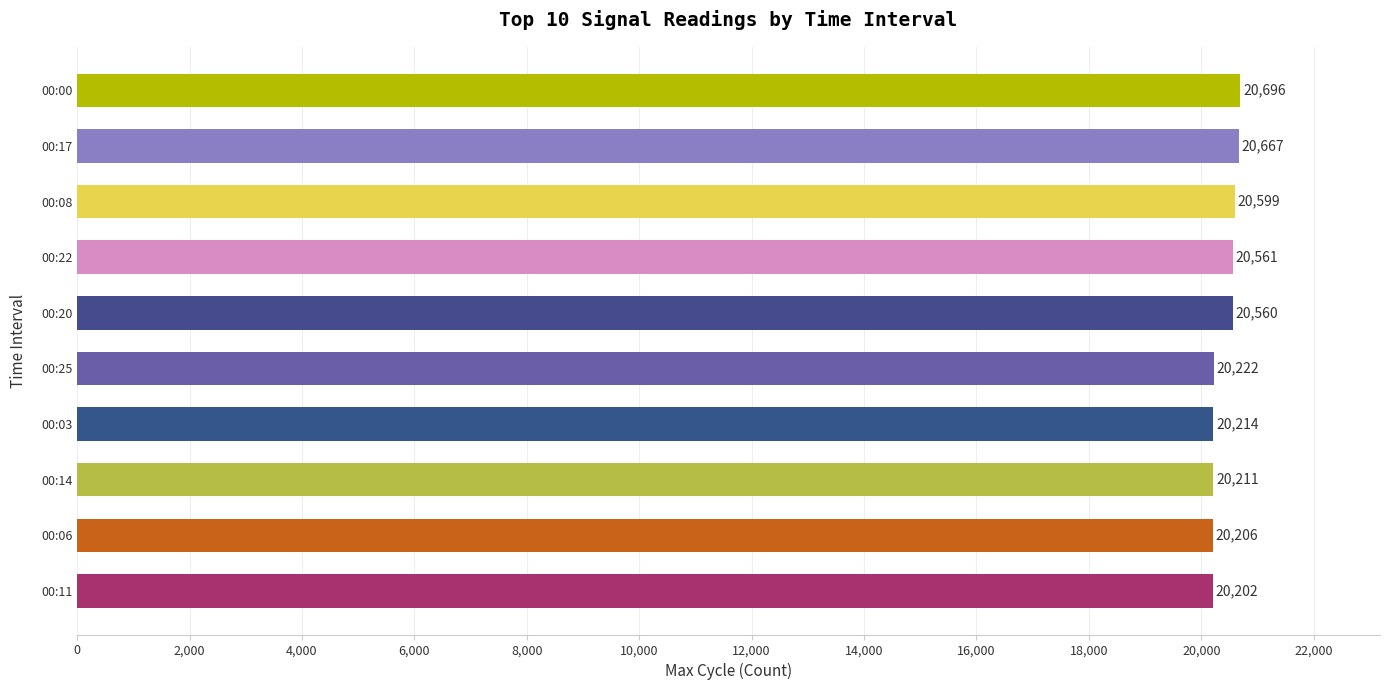

Reading bottom to top, extract all data points from this chart.

00:11=20202	00:06=20206	00:14=20211	00:03=20214	00:25=20222	00:20=20560	00:22=20561	00:08=20599	00:17=20667	00:00=20696